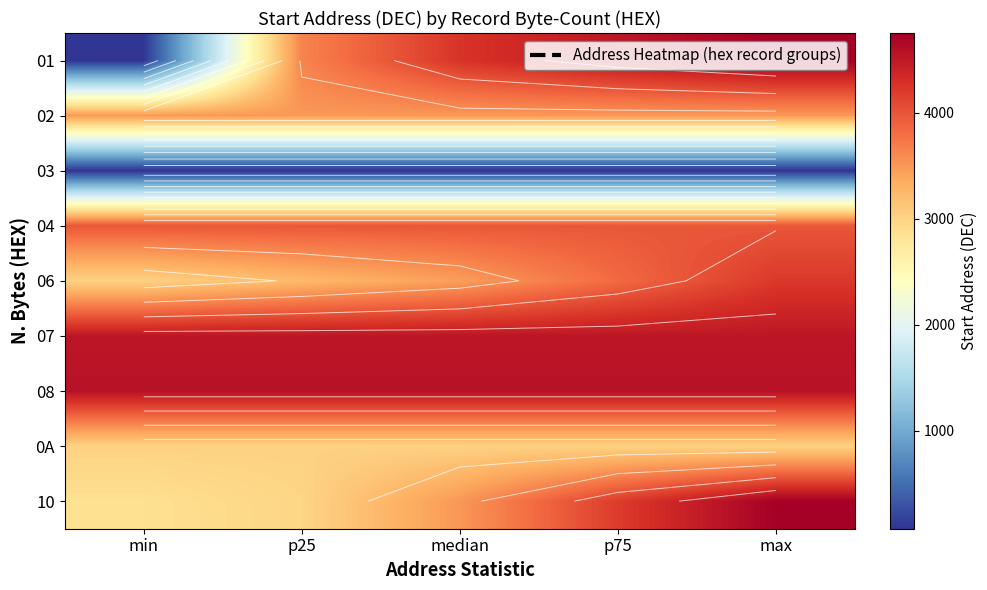

What is the minimum value shown in the chart?

75.0